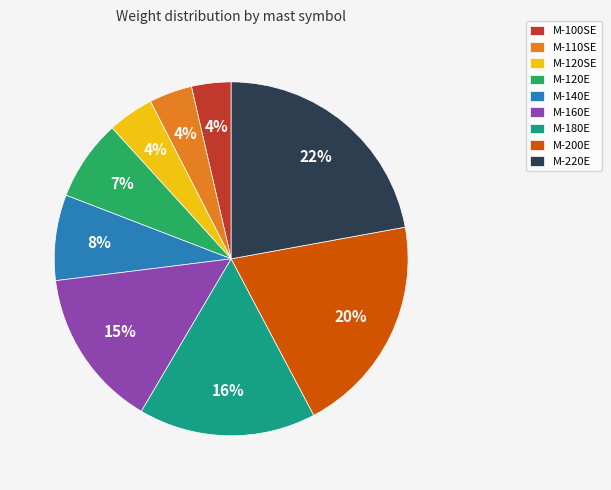

Is there a majority slice in this chart?

No